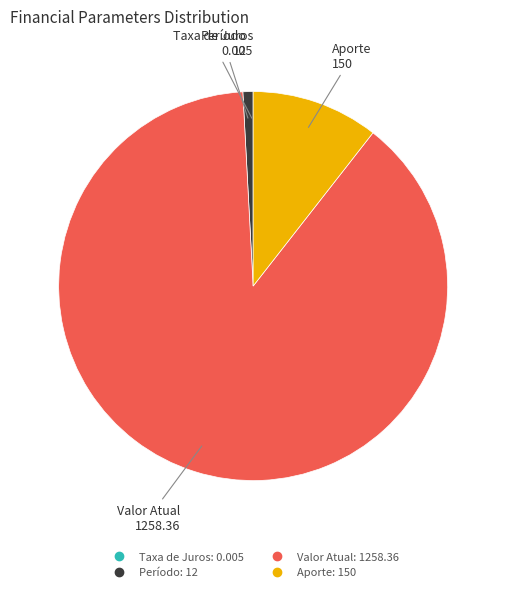

Is it true that Período is 1% of the pie?

True